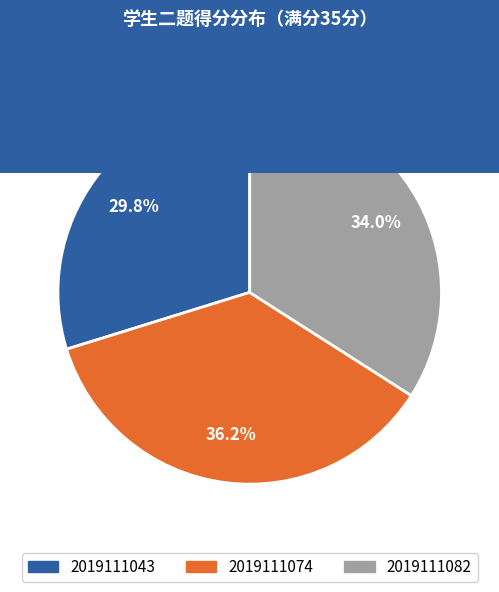

How much of the chart is everything except 2019111082?

66.0%